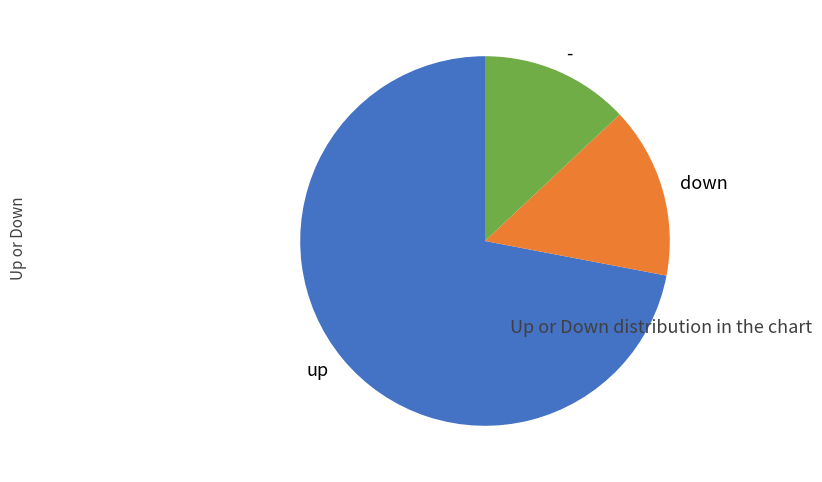

Rank the categories by value from highest to lowest.

up, down, -